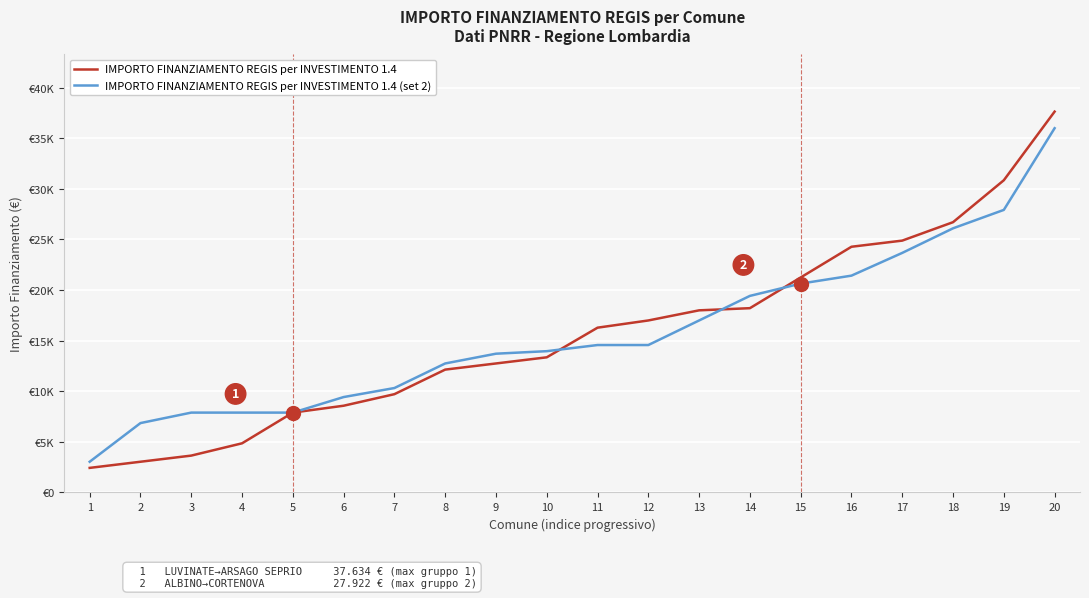

What are all the series names shown in the legend?

IMPORTO FINANZIAMENTO REGIS per INVESTIMENTO 1.4, IMPORTO FINANZIAMENTO REGIS per INVESTIMENTO 1.4 (set 2)